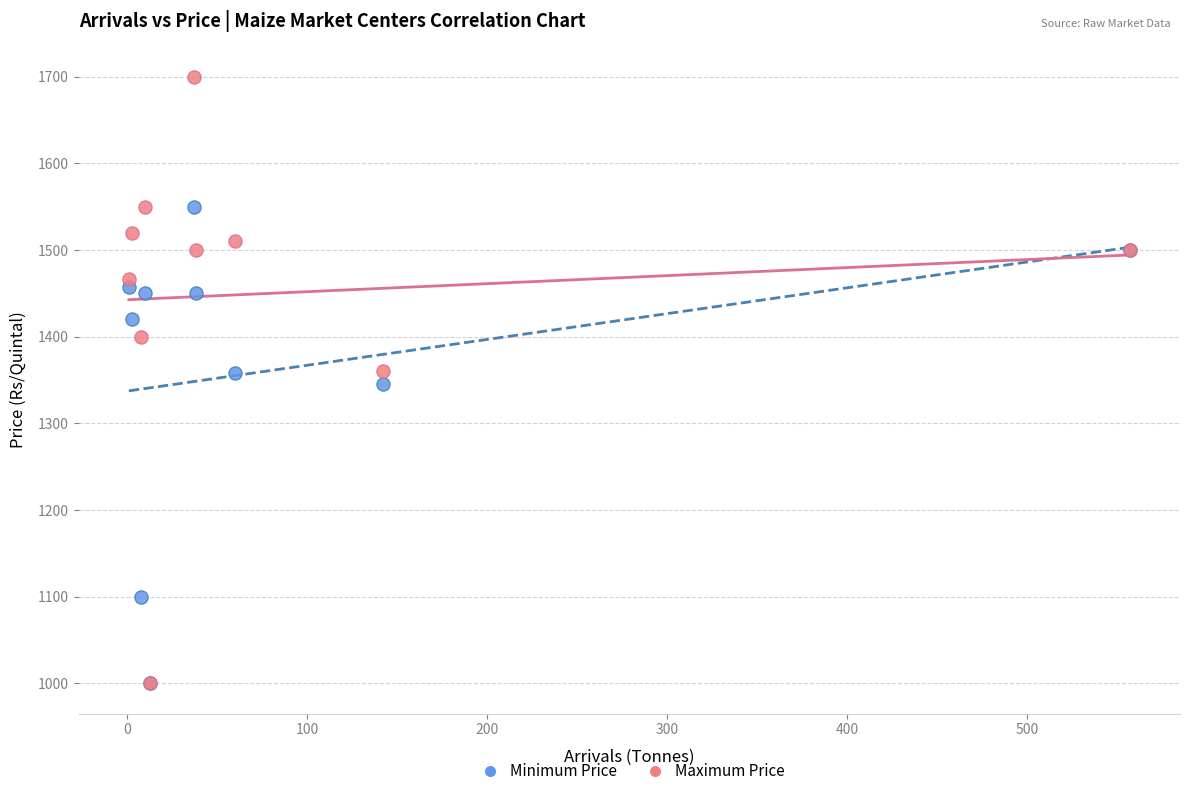

Which series has the largest Y range (max minus min)?

Maximum Price